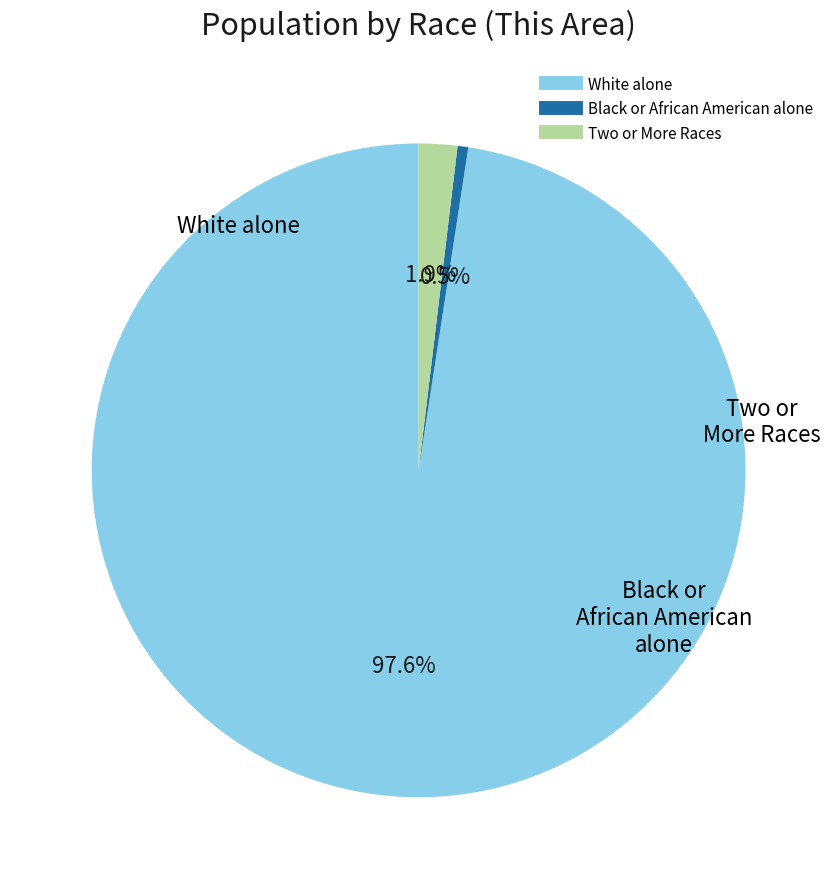

Between White alone and Two or More Races, which is larger?

White alone